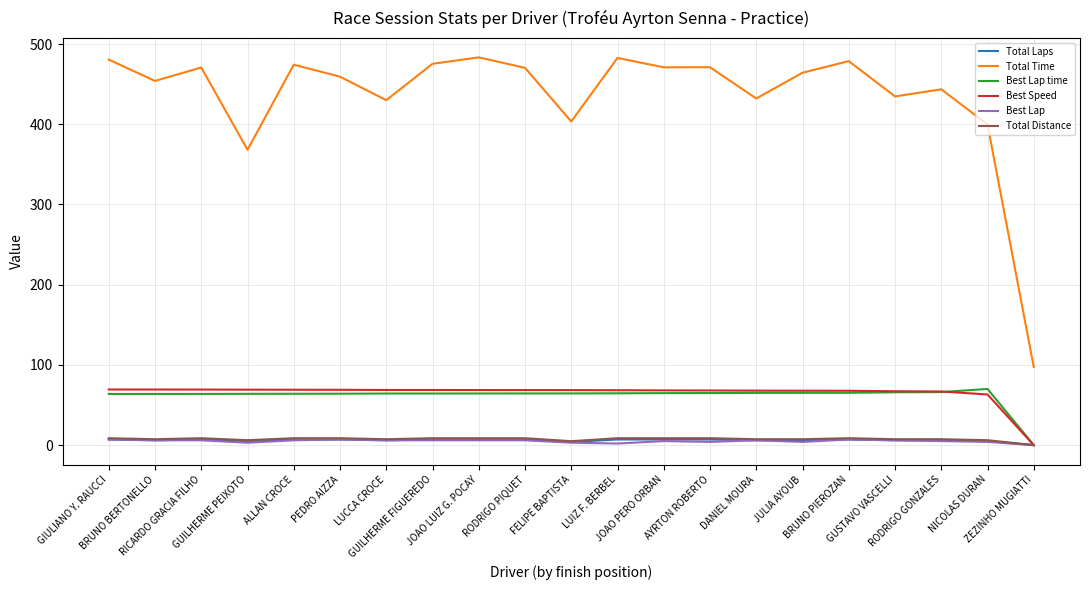

True or false: Best Lap and Total Time intersect in this chart.

False